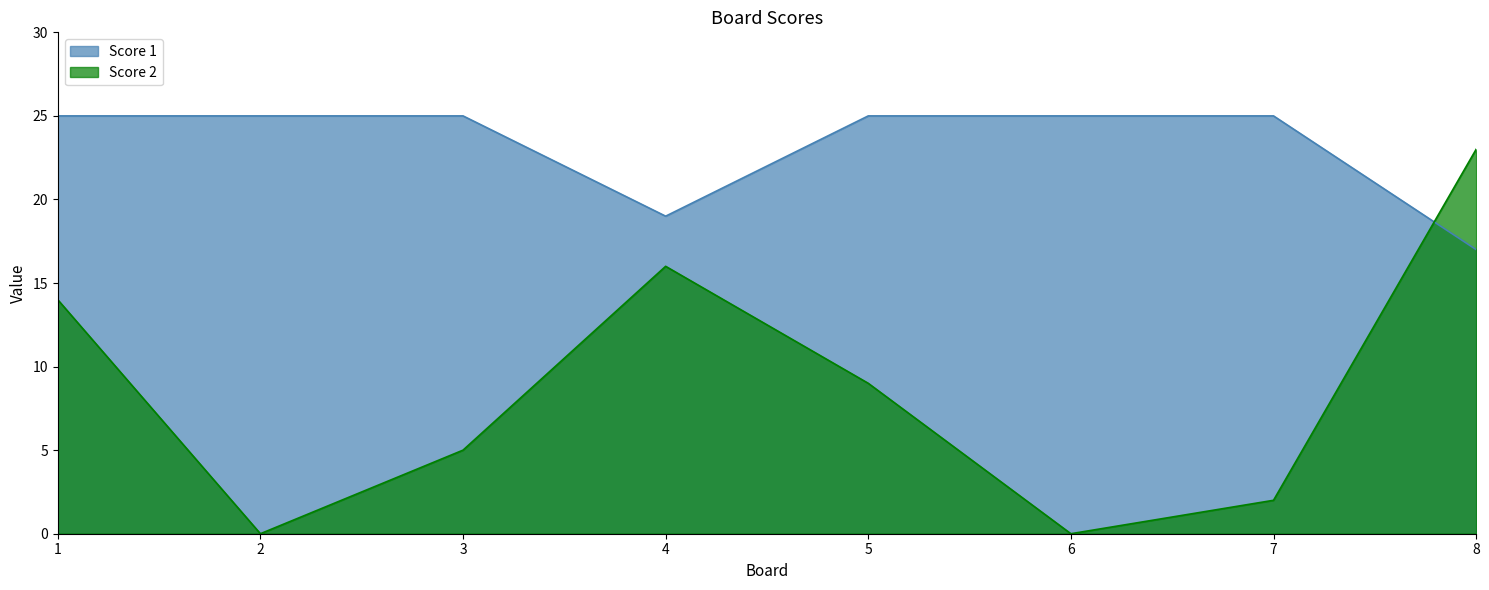

How many data points does each series have?

8